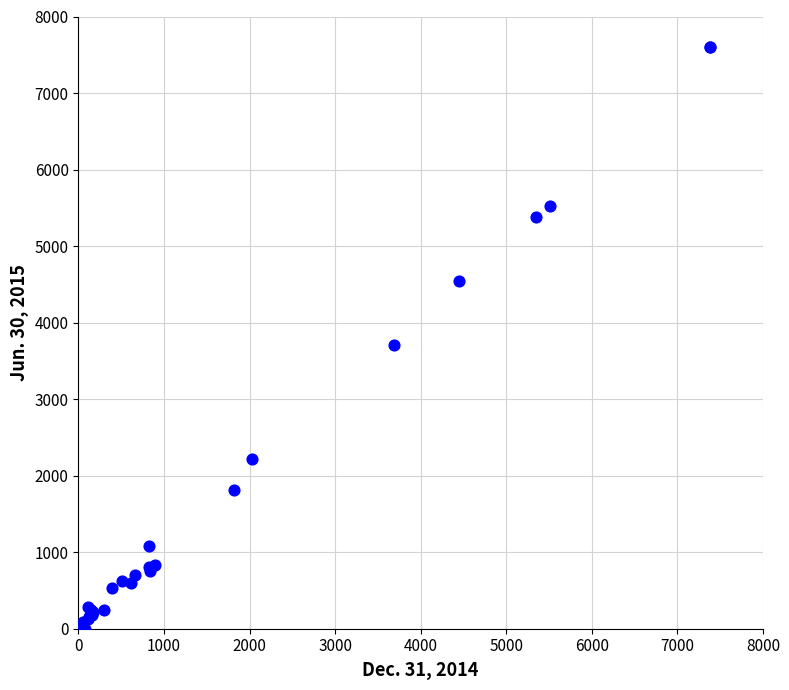

What Y value in the scatter plot is closest to 3782?

3701